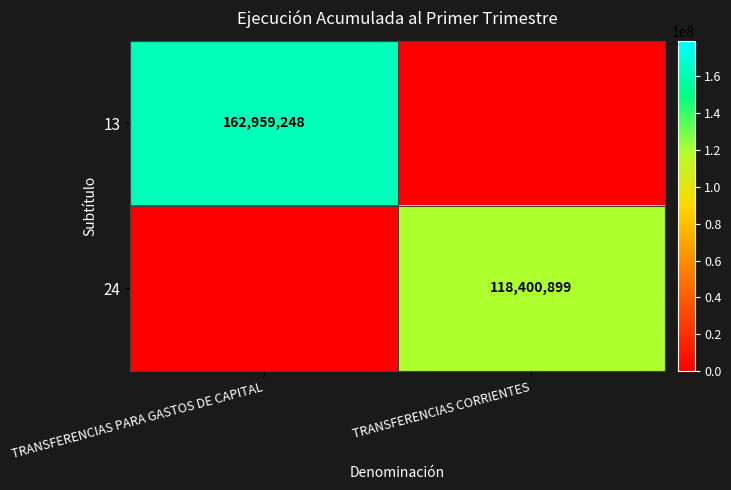

How many data points does each series have?

2